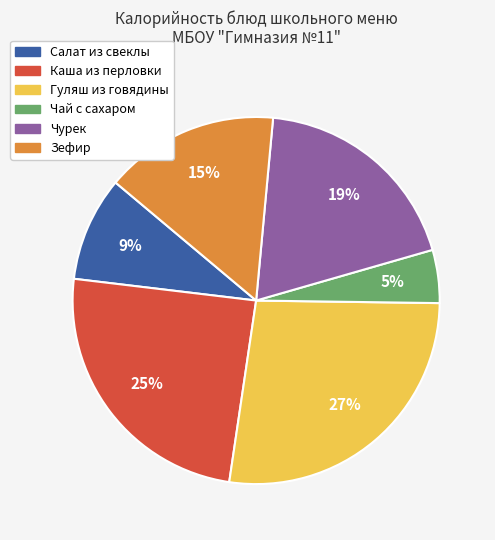

To the nearest percent, what is the difference between the Гуляш из говядины and Чурек slice percentages?

8%